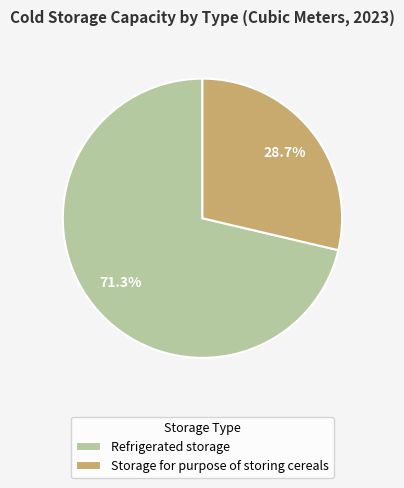

What percentage is the Storage for purpose of storing cereals slice, to the nearest percent?

29%